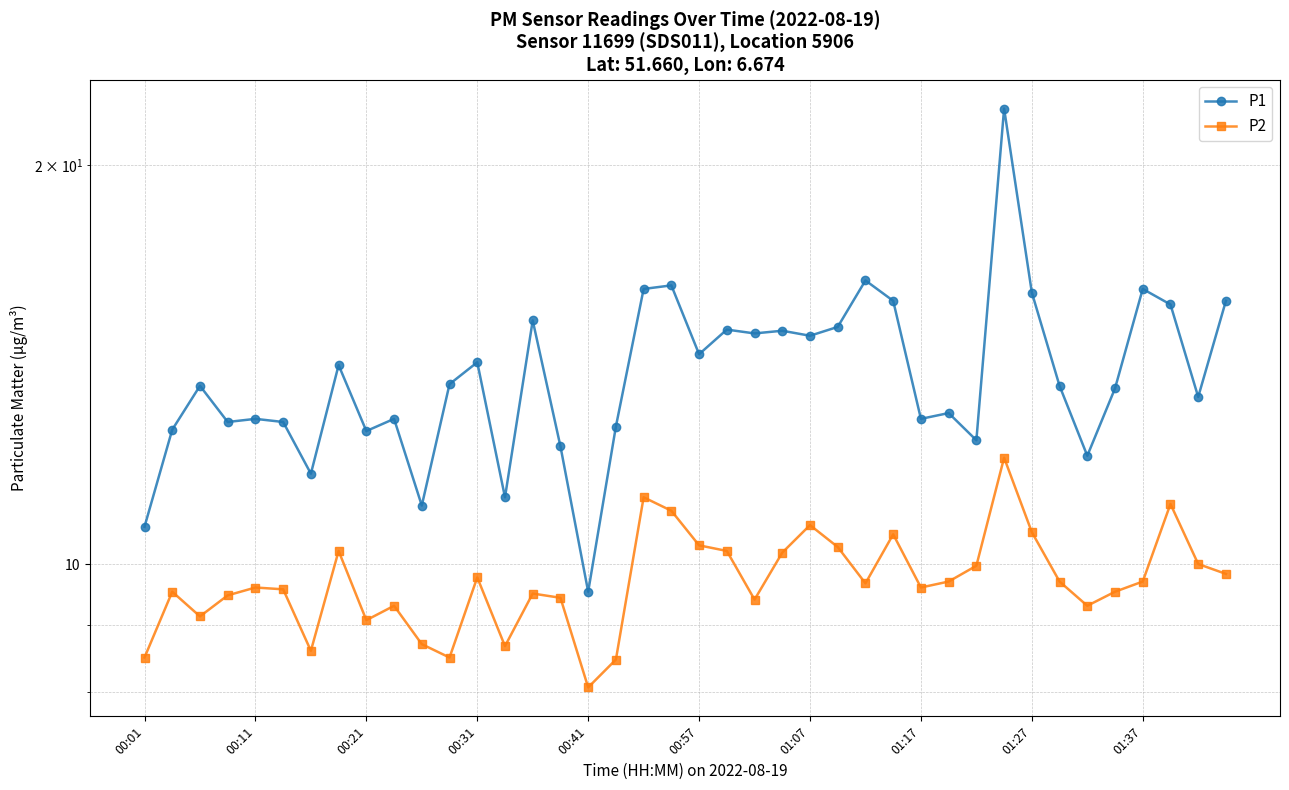

What is the greatest value displayed?

22.1